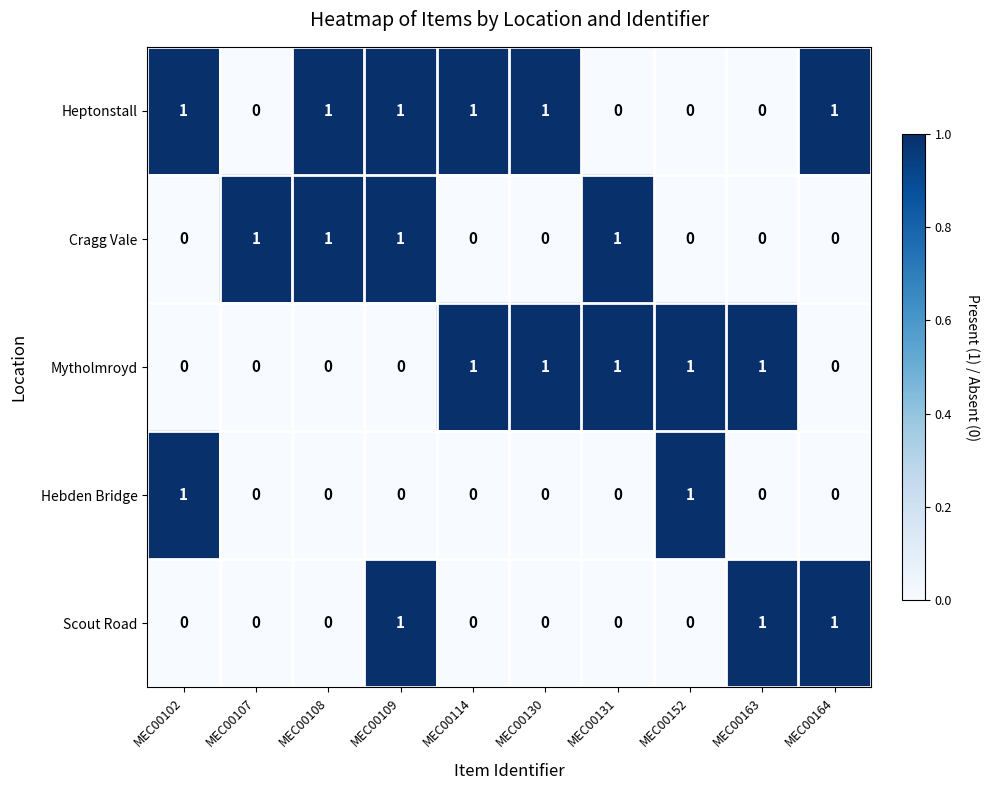

What is the total value across all series at MEC00102?

2